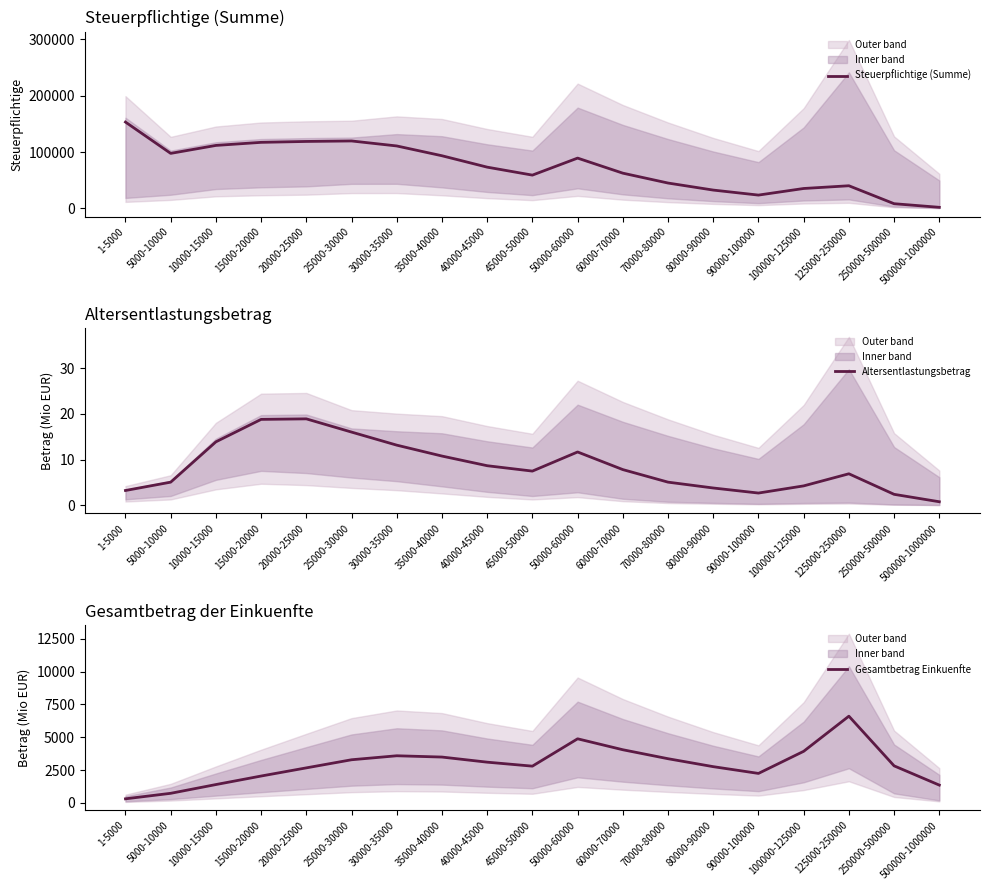

Reading left to right, list all the values displayed in this chart.

Steuerpflichtige (Summe): 1-5000=153201.0	5000-10000=97697.0	10000-15000=111783.0	15000-20000=117238.0	20000-25000=118845.0	25000-30000=119702.0	30000-35000=110856.0	35000-40000=93478.0	40000-45000=73279.0	45000-50000=59155.0	50000-60000=89323.0	60000-70000=62629.0	70000-80000=45107.0	80000-90000=32630.0	90000-100000=23748.0	100000-125000=35444.0	125000-250000=40295.0	250000-500000=8473.0	500000-1000000=2065.0
Altersentlastungsbetrag: 1-5000=3.2	5000-10000=5.0	10000-15000=13.9	15000-20000=18.8	20000-25000=18.9	25000-30000=16.0	30000-35000=13.1	35000-40000=10.8	40000-45000=8.6	45000-50000=7.5	50000-60000=11.7	60000-70000=7.8	70000-80000=5.0	80000-90000=3.8	90000-100000=2.7	100000-125000=4.2	125000-250000=6.9	250000-500000=2.4	500000-1000000=0.8
Gesamtbetrag Einkuenfte: 1-5000=316.6	5000-10000=735.8	10000-15000=1402.5	15000-20000=2051.6	20000-25000=2673.2	25000-30000=3290.7	30000-35000=3594.6	35000-40000=3496.3	40000-45000=3107.3	45000-50000=2803.9	50000-60000=4886.4	60000-70000=4053.5	70000-80000=3370.0	80000-90000=2765.2	90000-100000=2250.6	100000-125000=3933.9	125000-250000=6609.4	250000-500000=2827.0	500000-1000000=1361.0